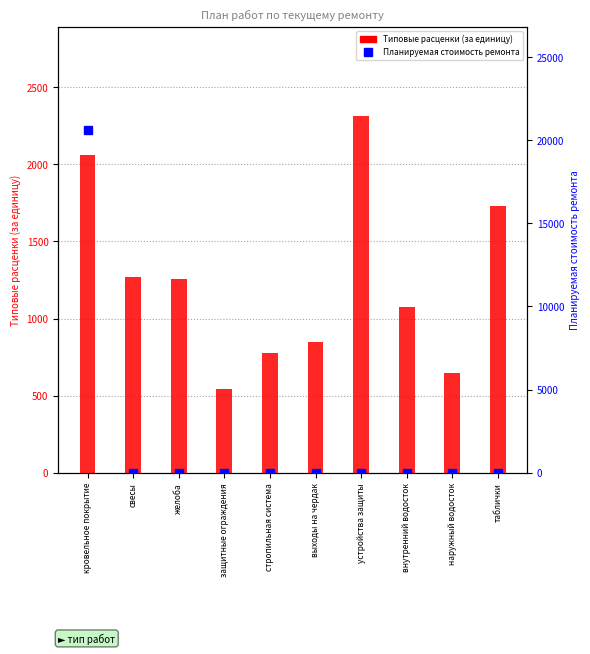

What is the label of the 3rd bar from the right?

внутренний водосток